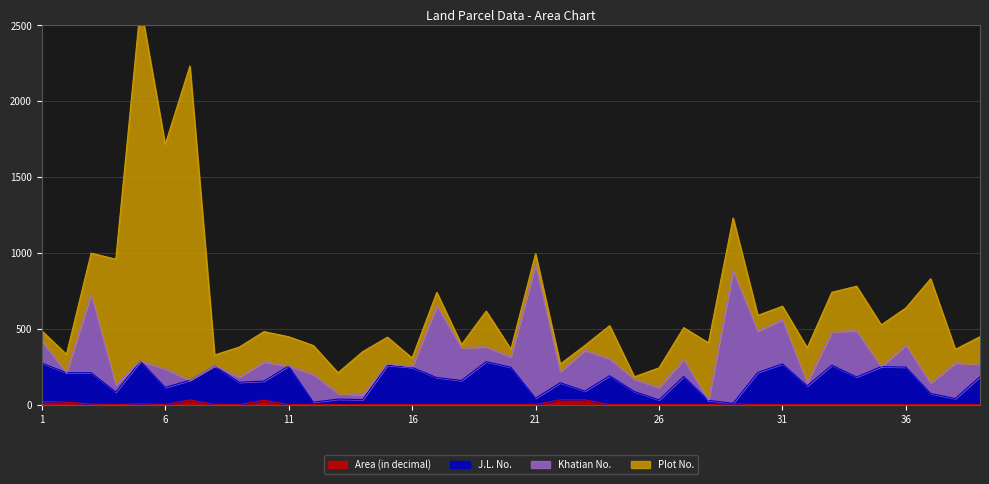

True or false: Area (in decimal) and J.L. No. cross at least once.

False